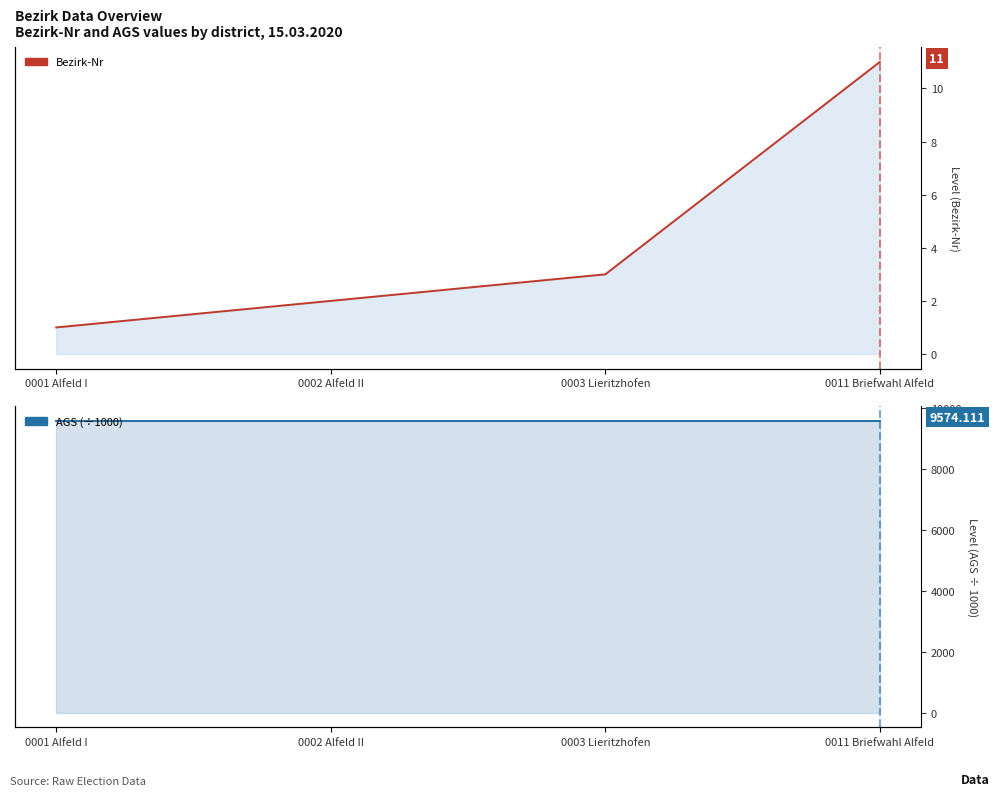

Rank the categories by AGS (÷1000) value from lowest to highest.

0001 Alfeld I, 0002 Alfeld II, 0003 Lieritzhofen, 0011 Briefwahl Alfeld